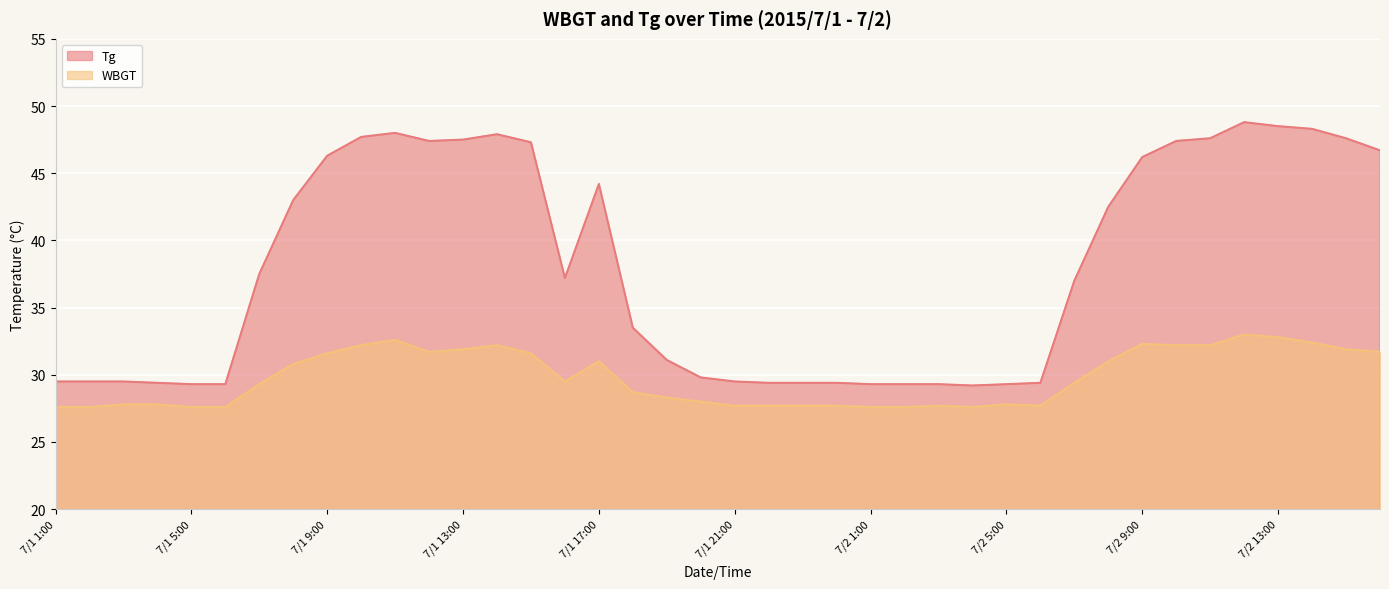

Reading left to right, list all the values displayed in this chart.

Tg: 7/1 1:00=29.5	7/1 2:00=29.5	7/1 3:00=29.5	7/1 4:00=29.4	7/1 5:00=29.3	7/1 6:00=29.3	7/1 7:00=37.5	7/1 8:00=43.0	7/1 9:00=46.3	7/1 10:00=47.7	7/1 11:00=48.0	7/1 12:00=47.4	7/1 13:00=47.5	7/1 14:00=47.9	7/1 15:00=47.3	7/1 16:00=37.2	7/1 17:00=44.2	7/1 18:00=33.5	7/1 19:00=31.1	7/1 20:00=29.8	7/1 21:00=29.5	7/1 22:00=29.4	7/1 23:00=29.4	7/1 24:00=29.4	7/2 1:00=29.3	7/2 2:00=29.3	7/2 3:00=29.3	7/2 4:00=29.2	7/2 5:00=29.3	7/2 6:00=29.4	7/2 7:00=37.0	7/2 8:00=42.5	7/2 9:00=46.2	7/2 10:00=47.4	7/2 11:00=47.6	7/2 12:00=48.8	7/2 13:00=48.5	7/2 14:00=48.3	7/2 15:00=47.6	7/2 16:00=46.7
WBGT: 7/1 1:00=27.6	7/1 2:00=27.6	7/1 3:00=27.8	7/1 4:00=27.8	7/1 5:00=27.6	7/1 6:00=27.6	7/1 7:00=29.3	7/1 8:00=30.8	7/1 9:00=31.6	7/1 10:00=32.2	7/1 11:00=32.6	7/1 12:00=31.7	7/1 13:00=31.9	7/1 14:00=32.2	7/1 15:00=31.6	7/1 16:00=29.5	7/1 17:00=31.0	7/1 18:00=28.7	7/1 19:00=28.3	7/1 20:00=28.0	7/1 21:00=27.7	7/1 22:00=27.7	7/1 23:00=27.7	7/1 24:00=27.7	7/2 1:00=27.6	7/2 2:00=27.6	7/2 3:00=27.7	7/2 4:00=27.6	7/2 5:00=27.8	7/2 6:00=27.7	7/2 7:00=29.4	7/2 8:00=31.0	7/2 9:00=32.3	7/2 10:00=32.2	7/2 11:00=32.2	7/2 12:00=33.0	7/2 13:00=32.8	7/2 14:00=32.4	7/2 15:00=31.9	7/2 16:00=31.7